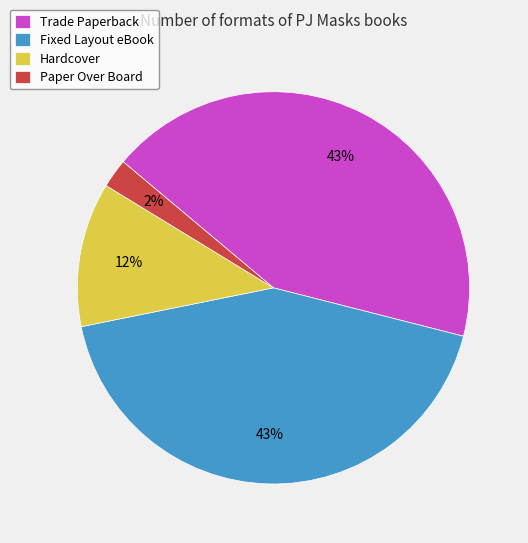

Count the number of slices in the pie.

4